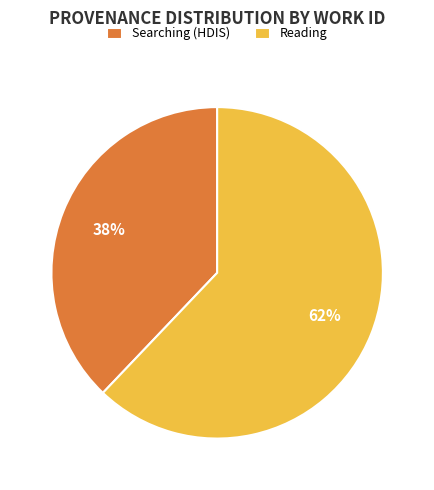

To the nearest percent, what is the difference between the largest and smallest slice percentages?

24%